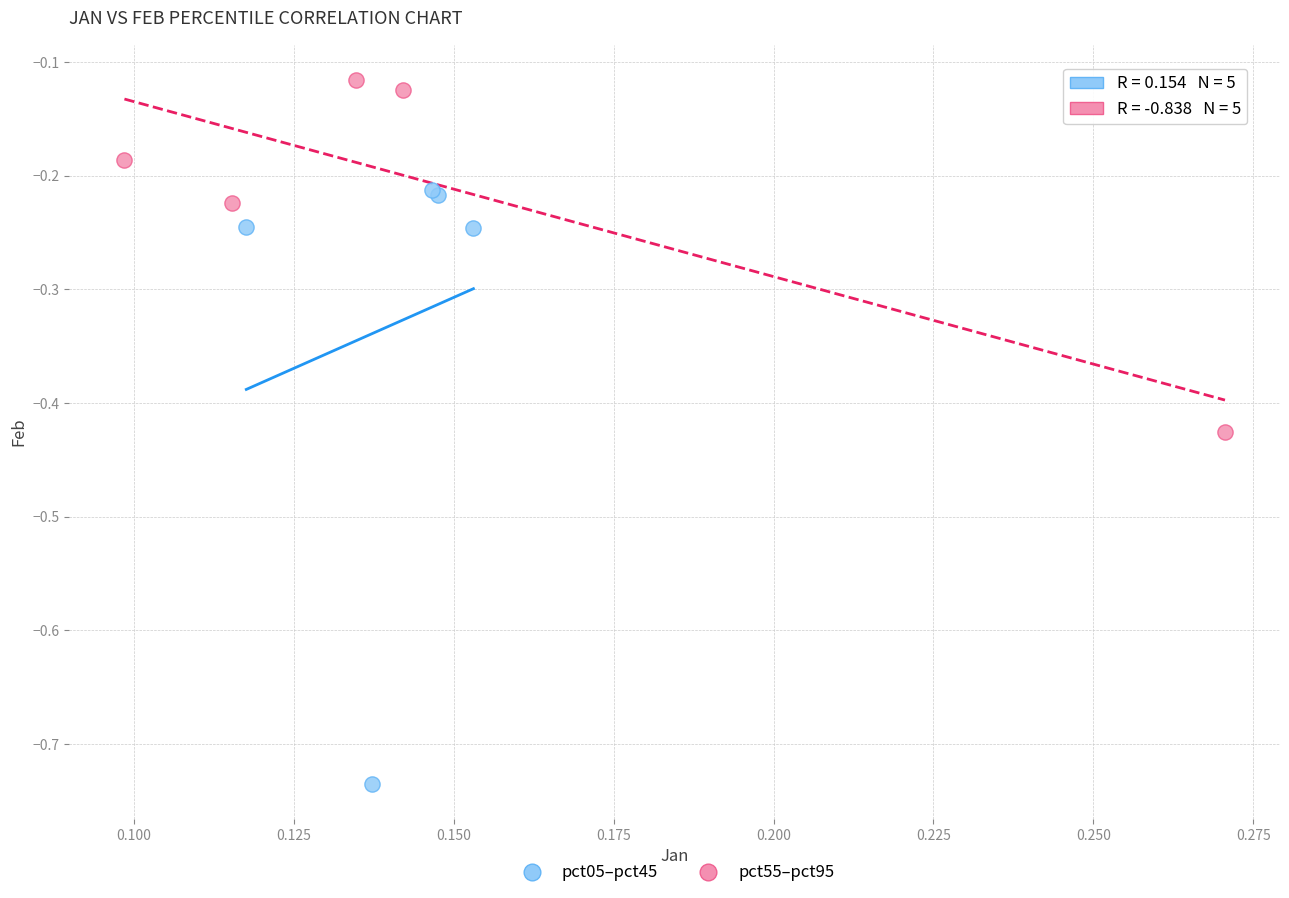

Which series reaches the maximum Y coordinate?

pct55–pct95